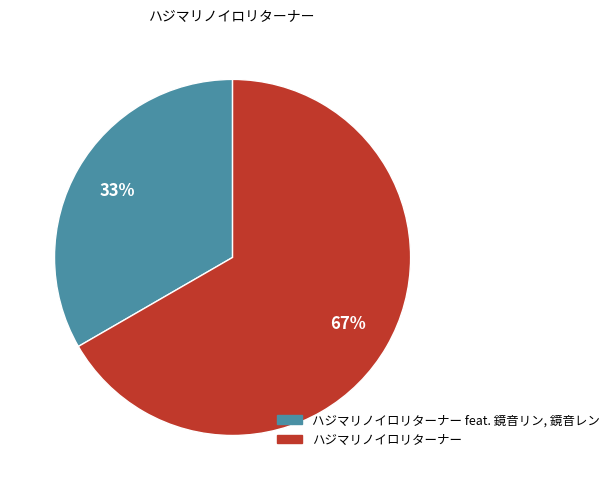

Does any single category account for the majority?

Yes